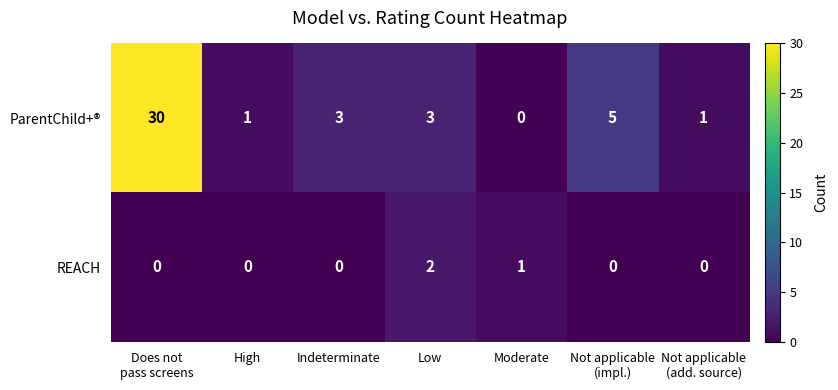

Rank the series by their maximum value, from highest to lowest.

ParentChild+®, REACH